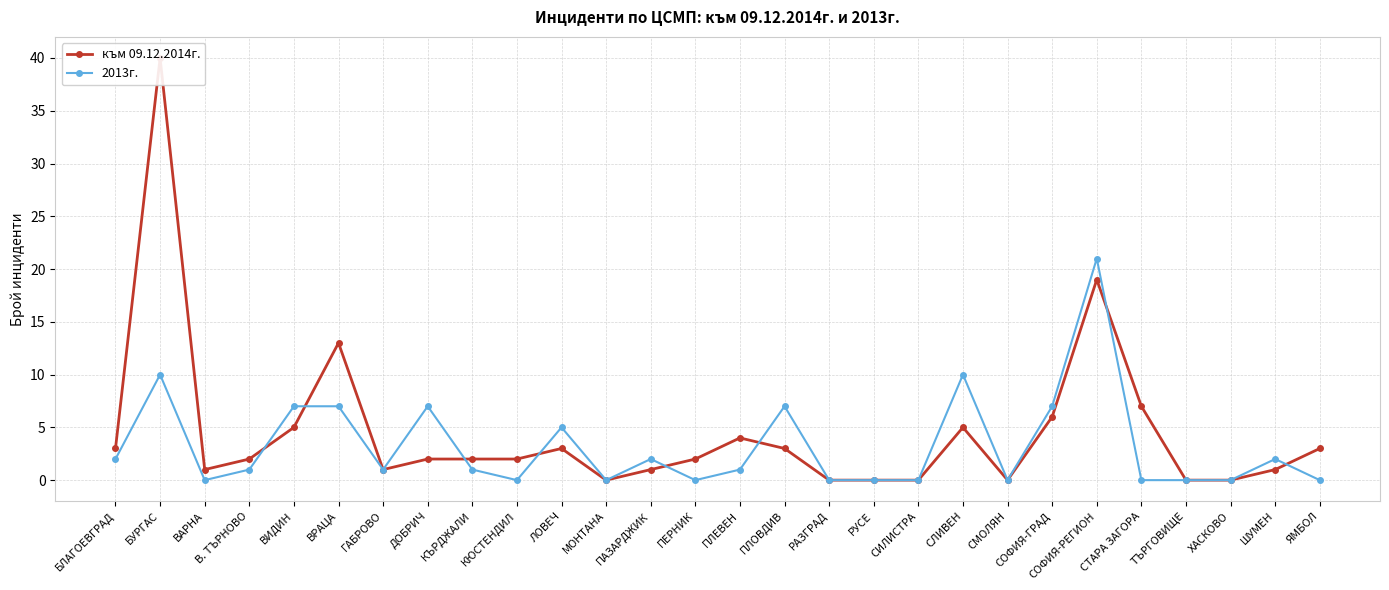

True or false: 2013г. and към 09.12.2014г. intersect in this chart.

True